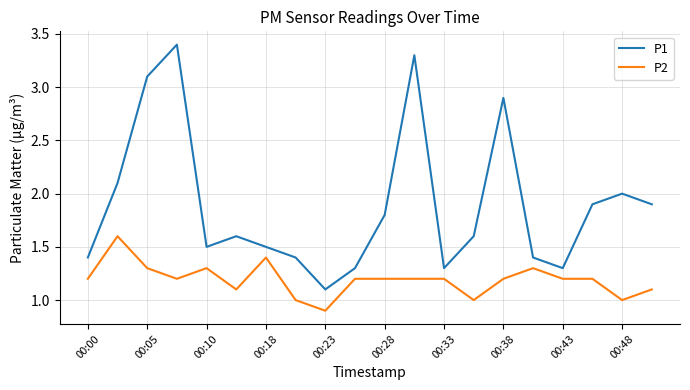

Which series has the widest spread of values?

P1